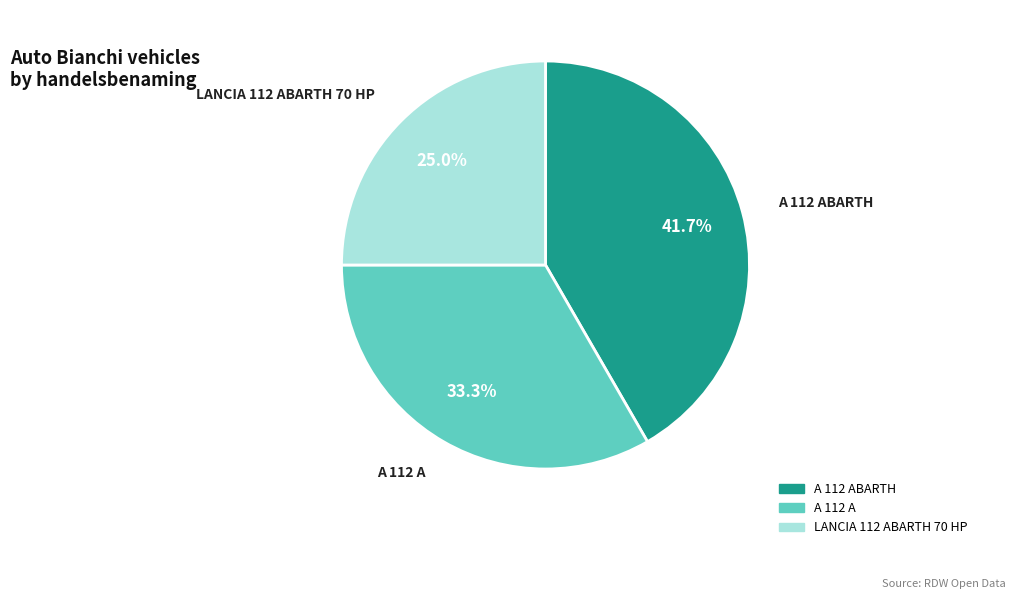

Does any single category account for the majority?

No